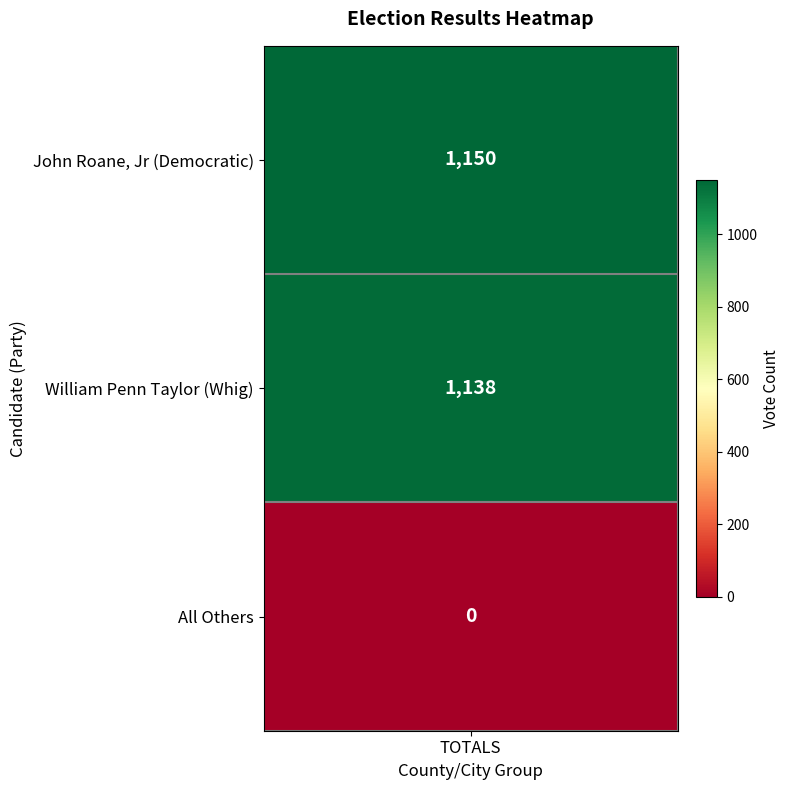

What is the greatest value displayed?

1150